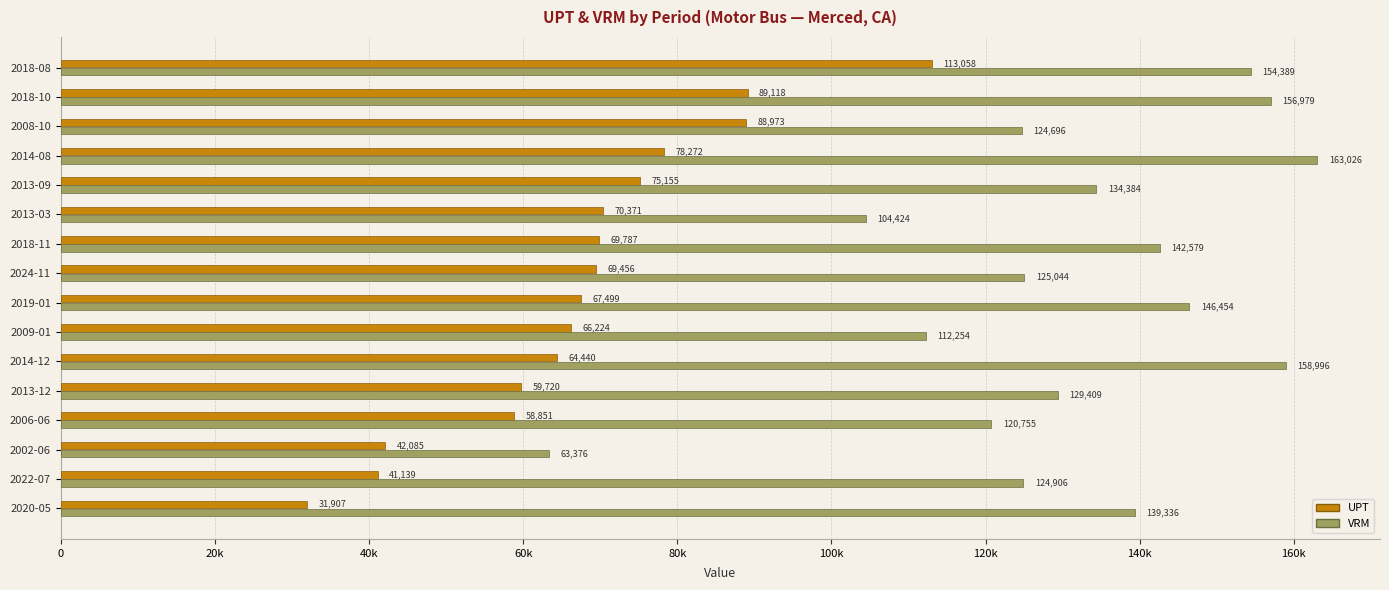

What is the difference between the second highest and second lowest values in the VRM series?

54572